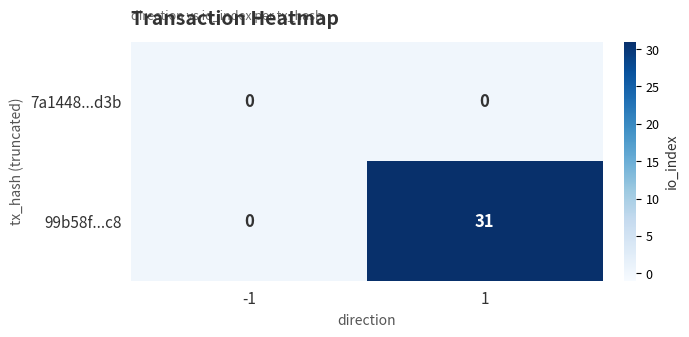

What is the greatest value displayed?

31